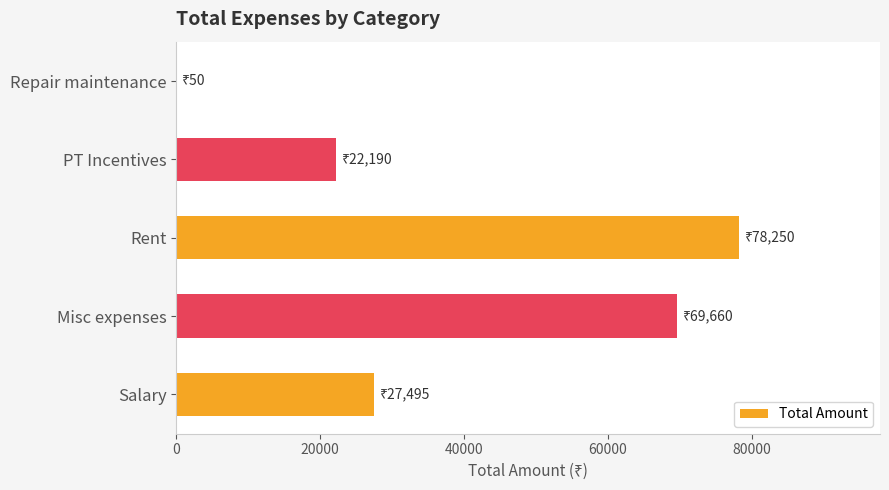

Reading bottom to top, extract all data points from this chart.

Salary=27495	Misc expenses=69660	Rent=78250	PT Incentives=22190	Repair maintenance=50